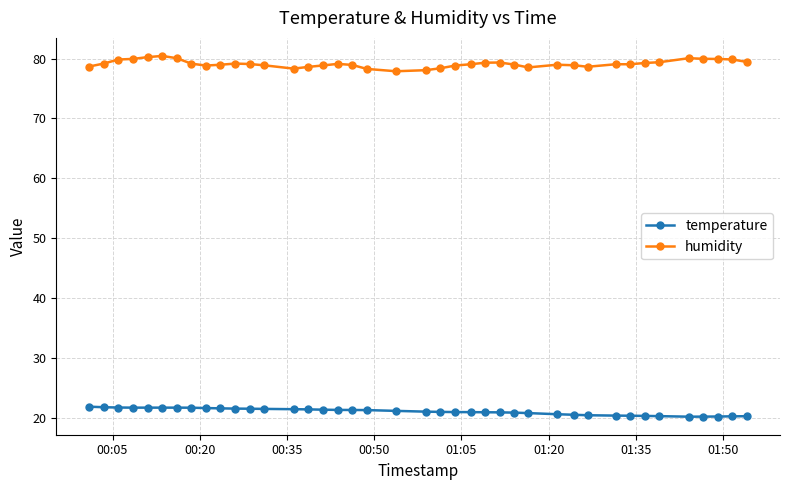

At how many categories does at least one series exceed 53?

40